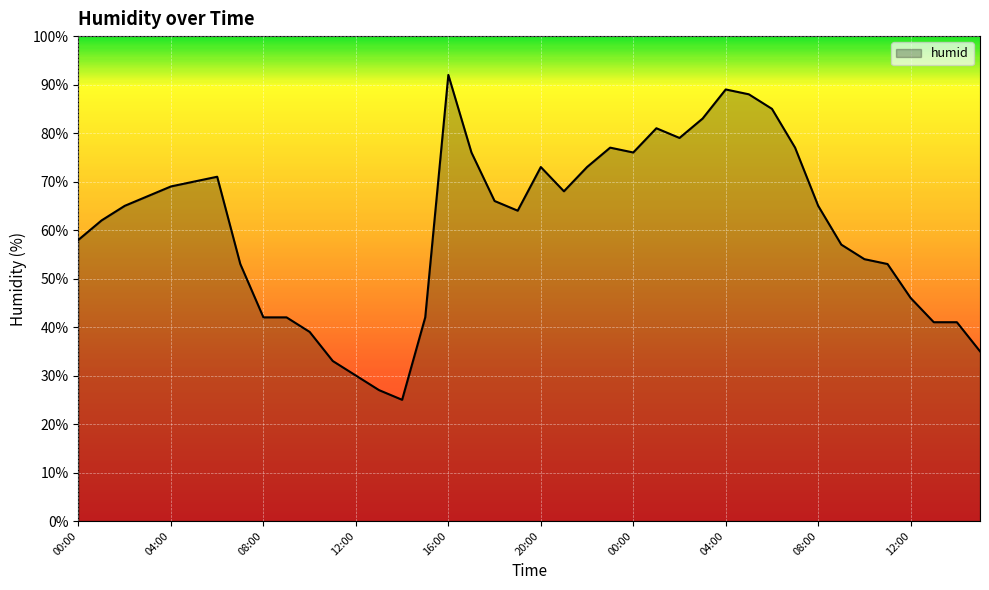

What is the greatest value displayed?

92